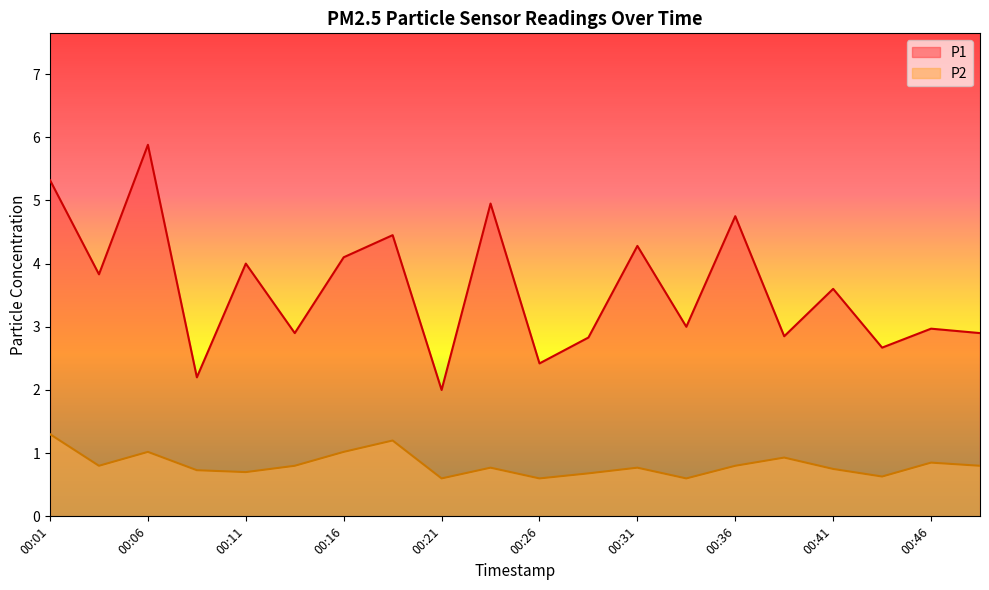

What is the total value across all series at 00:31?

5.1